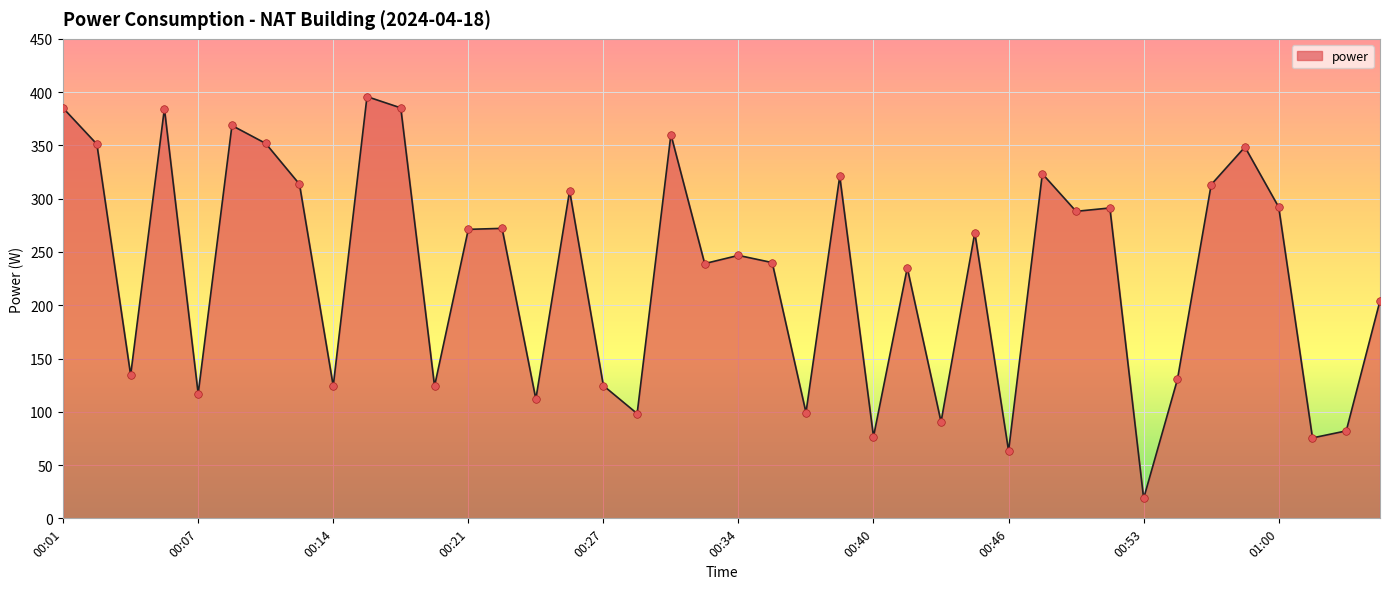

What is the difference between the maximum and minimum values?

377.1